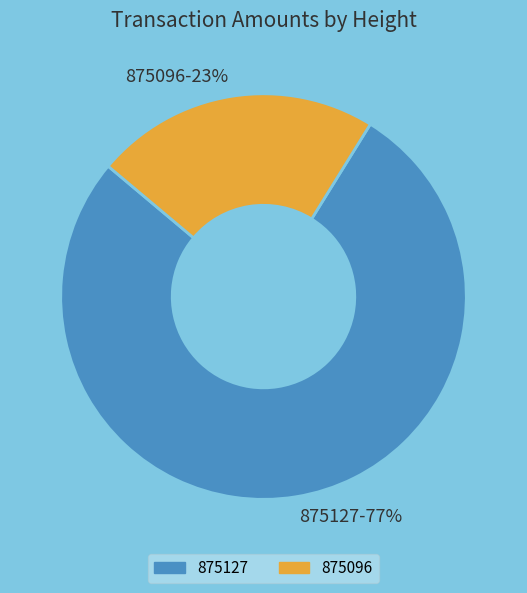

Rank the categories by value from lowest to highest.

875096, 875127